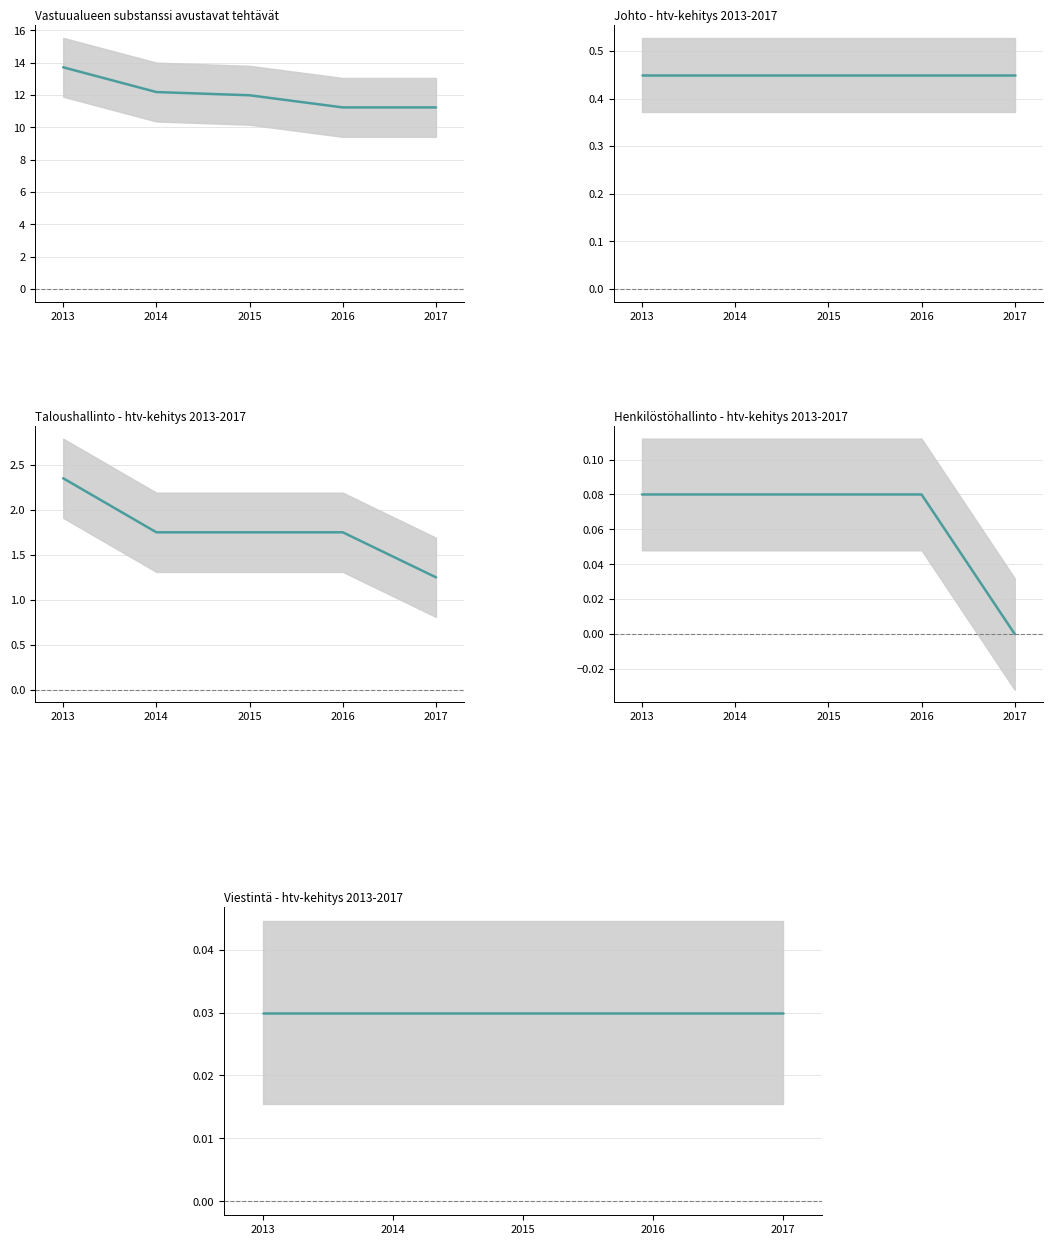

At which label is Viestinta closest to 0?

2013